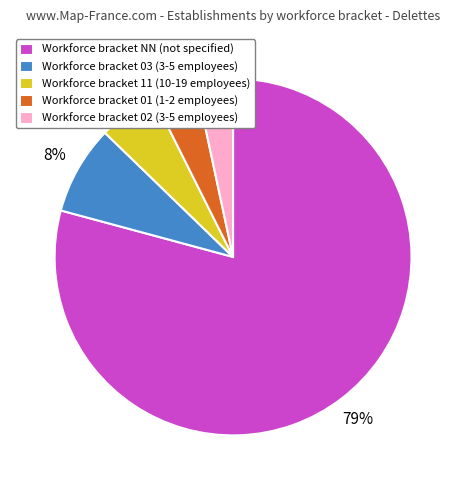

How many segments does this pie chart have?

5